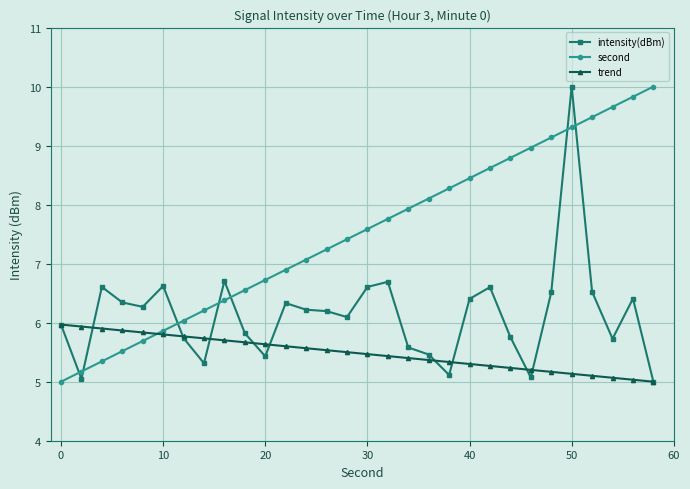

How many categories are shown in the chart?

30